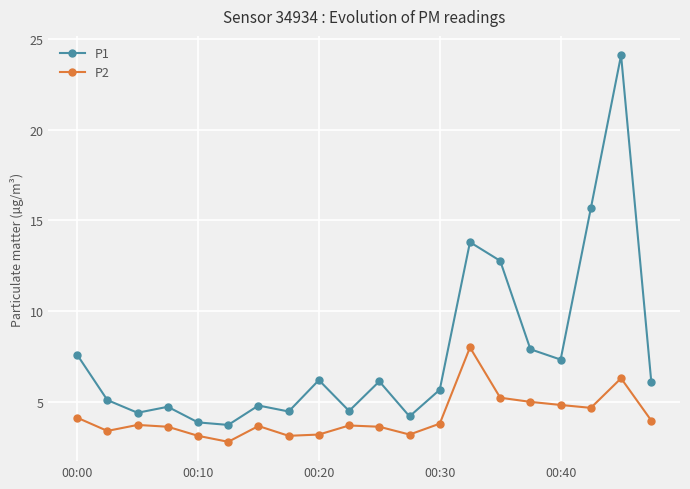

True or false: P1 and P2 intersect in this chart.

False